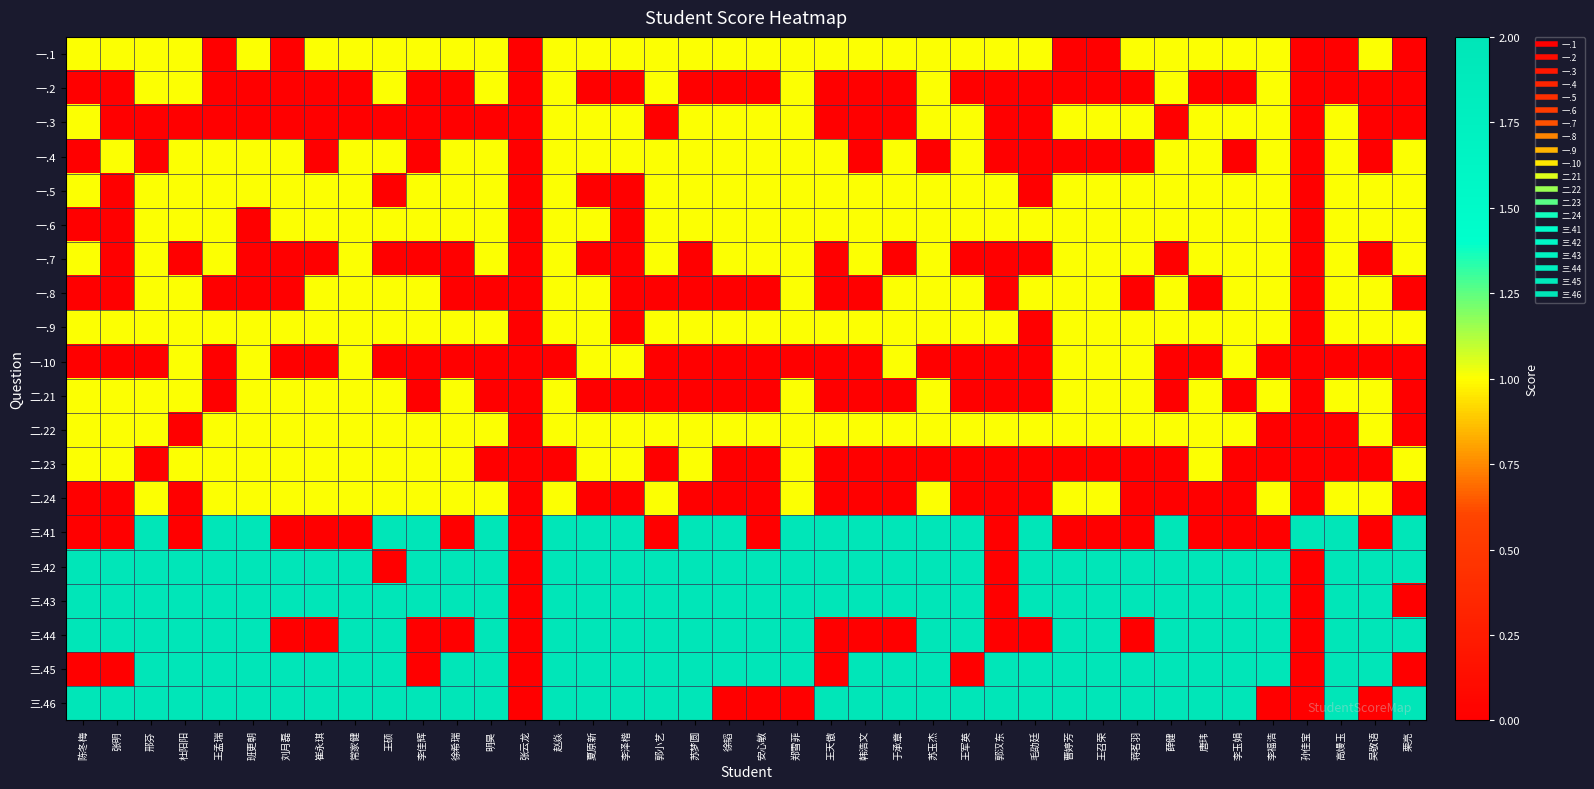

Between 张云龙 and 崔永琪, which is larger?

崔永琪